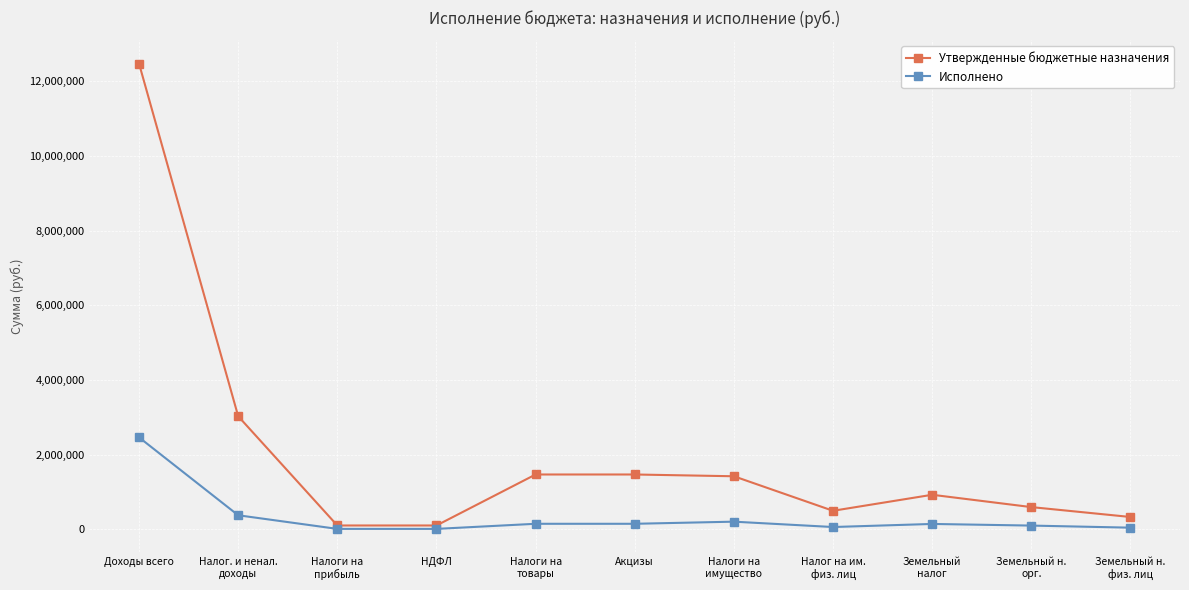

True or false: Утвержденные бюджетные назначения has a value of 12474700.0 at Доходы всего.

True